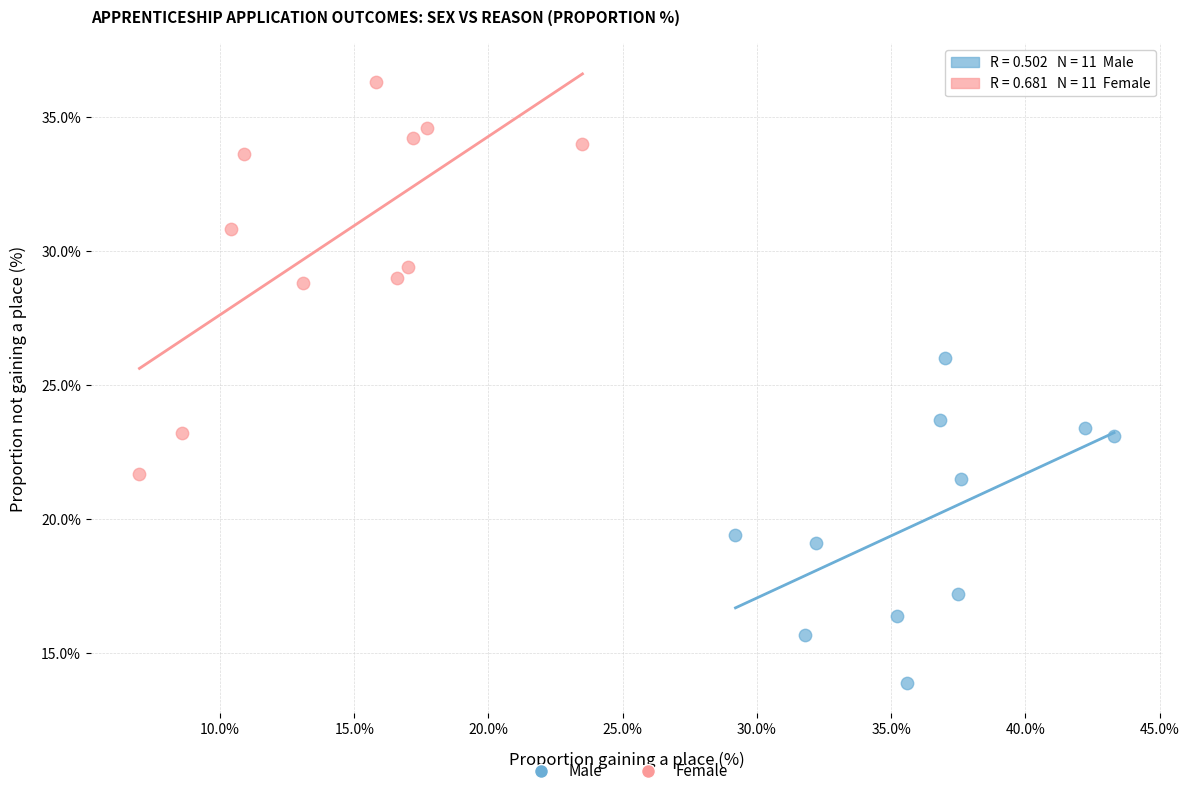

Which series reaches the minimum Y coordinate?

Male